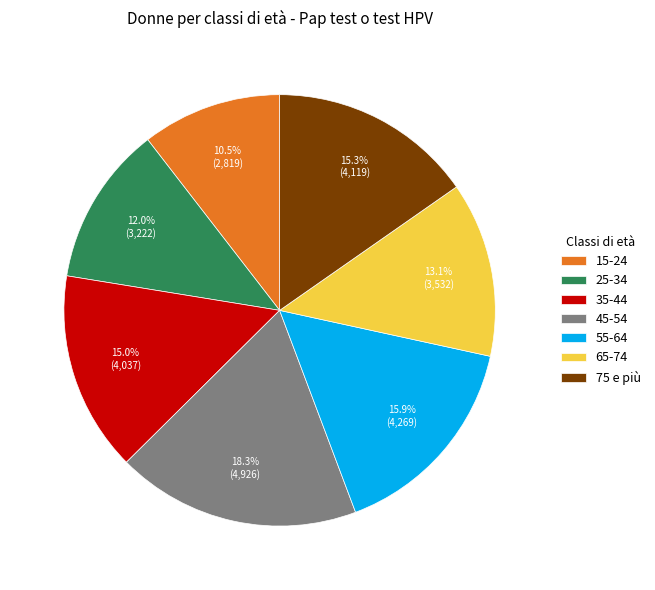

To the nearest percent, what is the combined percentage of 65-74 and 35-44?

28%